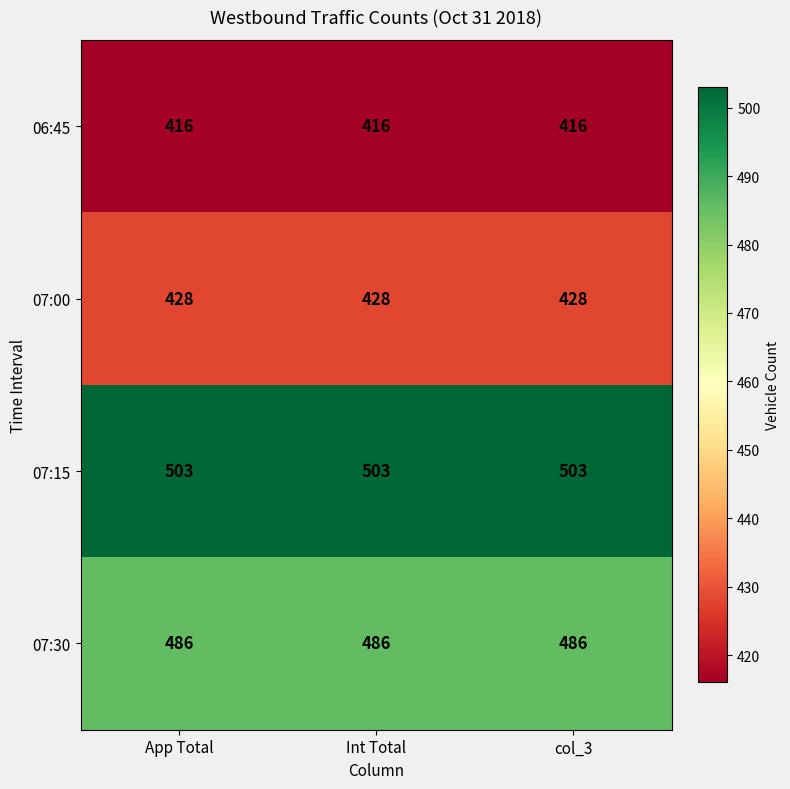

What is the greatest value displayed?

503